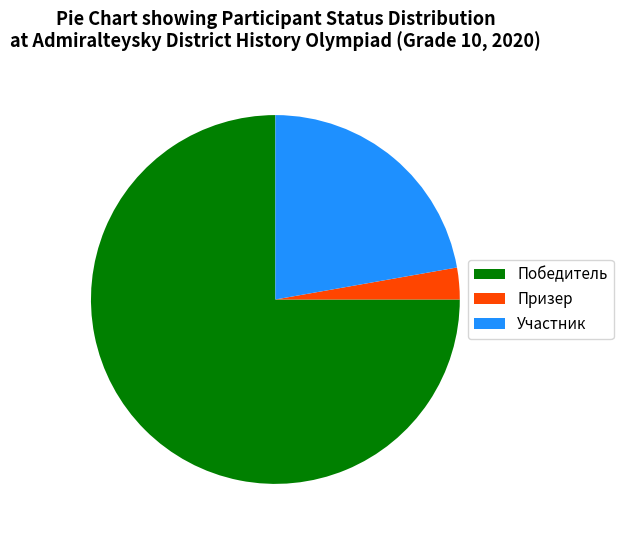

Does Победитель represent more than half of the total?

Yes